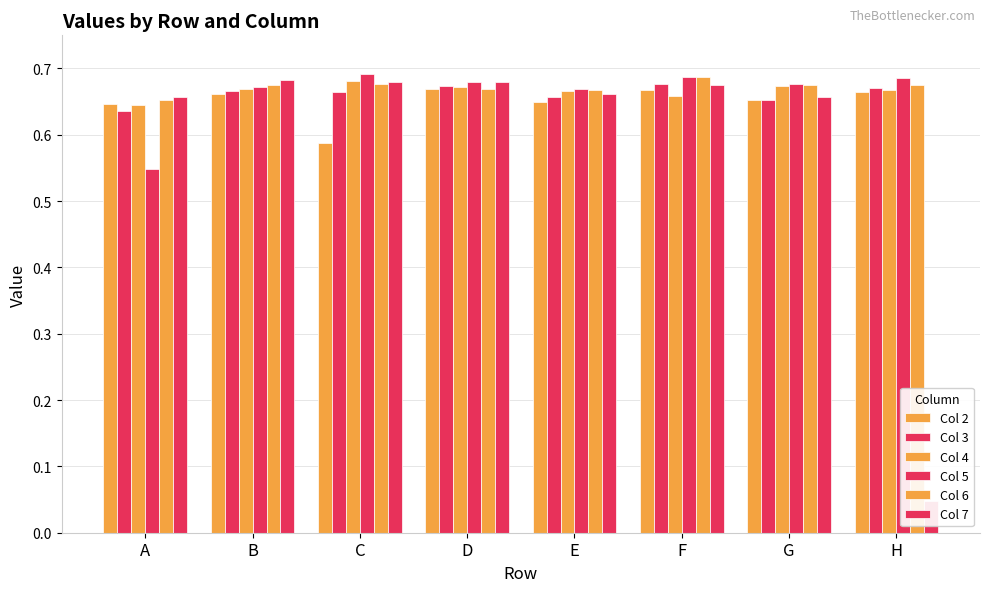

List the series in order of their peak value, highest first.

Col 5, Col 6, Col 7, Col 4, Col 3, Col 2